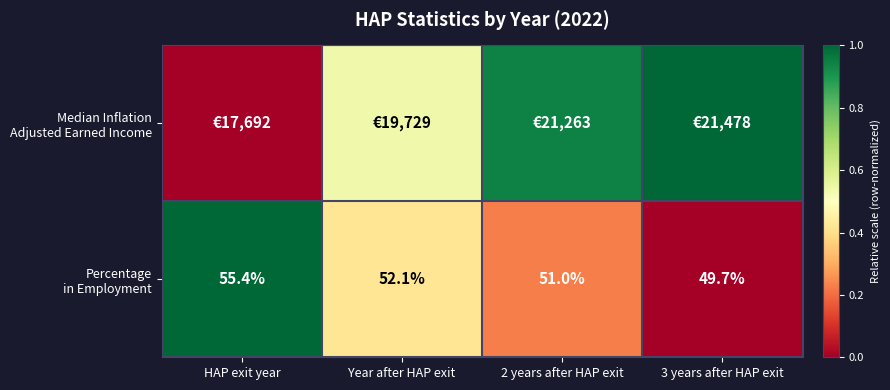

How many distinct data groups are displayed?

2